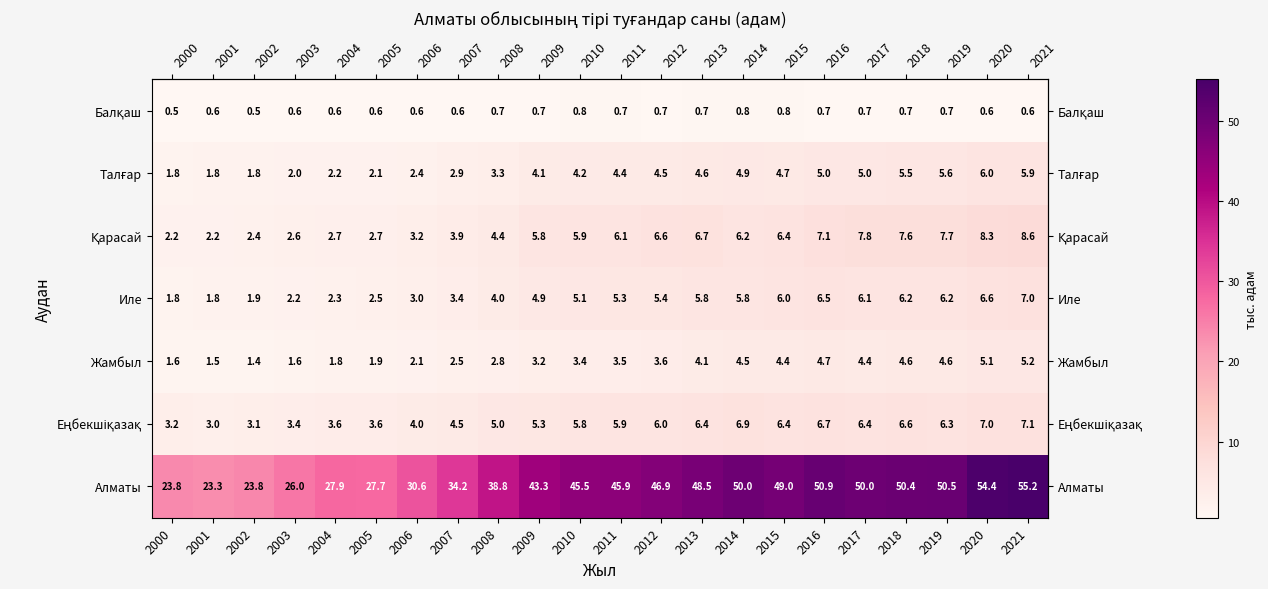

Which series has the widest spread of values?

Алматы